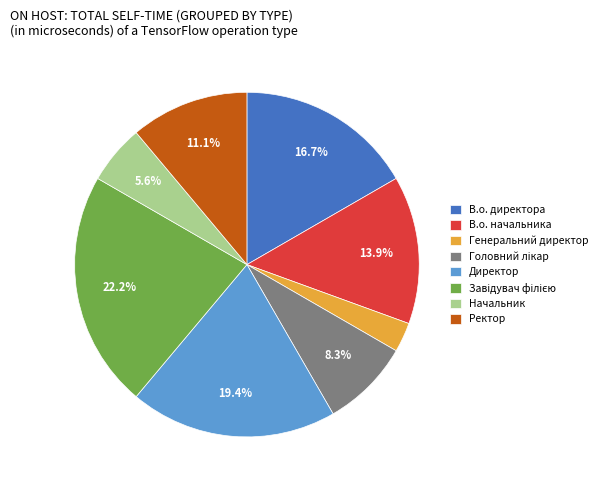

How many segments does this pie chart have?

8